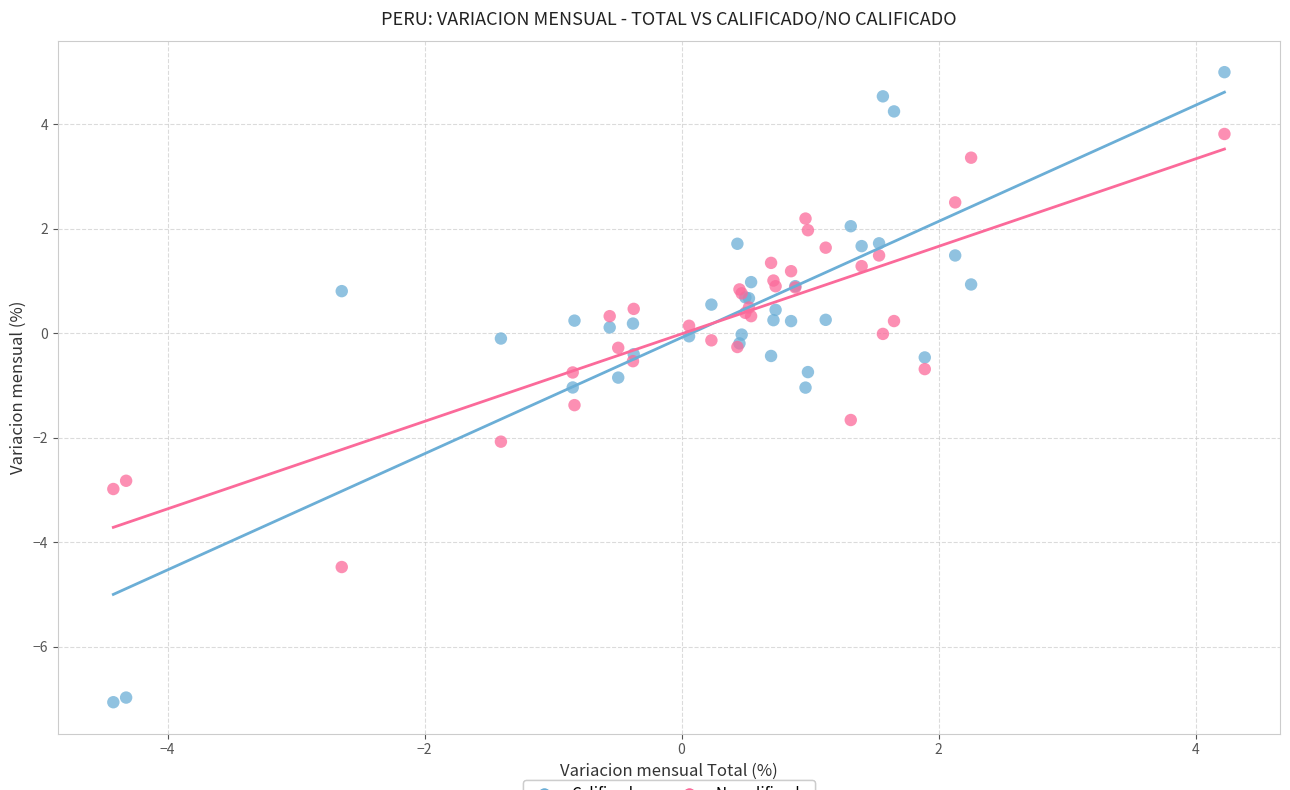

What are all the series names shown in the legend?

Calificado, No calificado